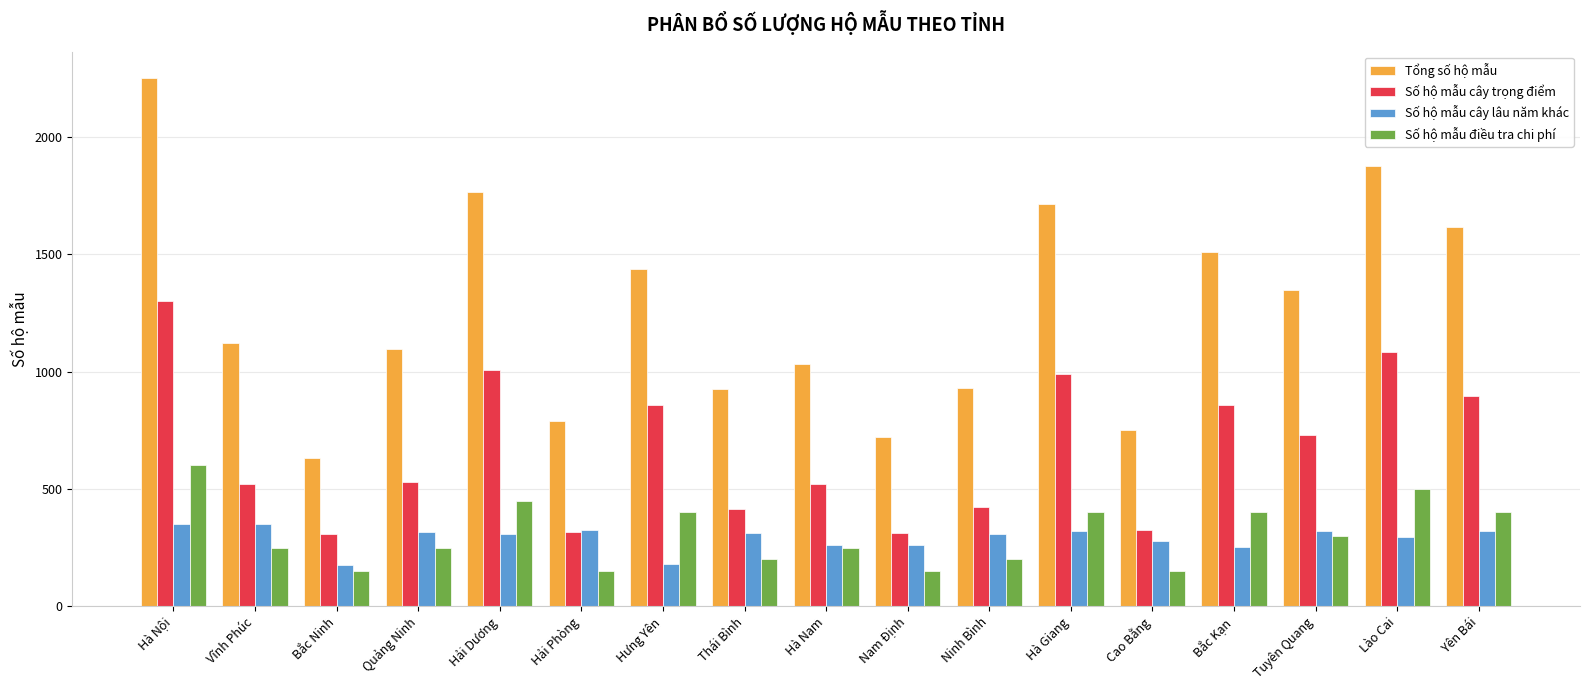

List the series in order of their peak value, lowest first.

Số hộ mẫu cây lâu năm khác, Số hộ mẫu điều tra chi phí, Số hộ mẫu cây trọng điểm, Tổng số hộ mẫu